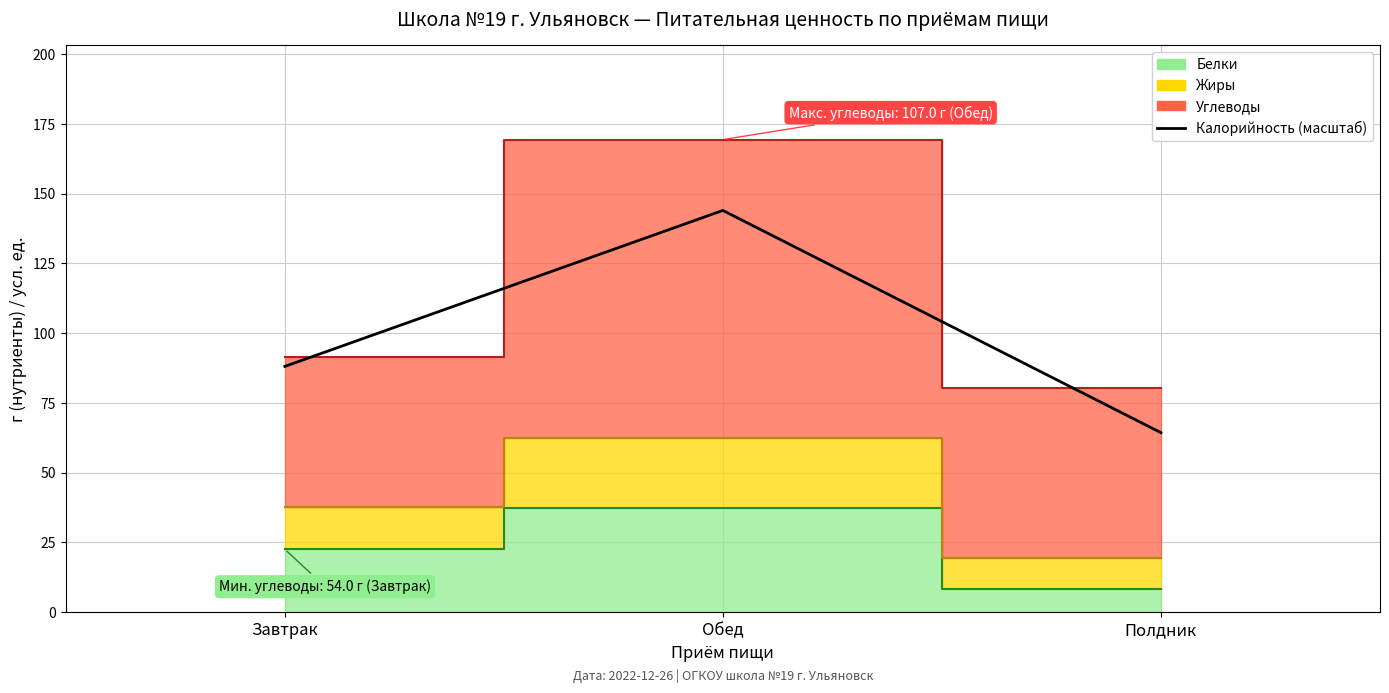

Which has a higher value, Полдник or Завтрак?

Завтрак